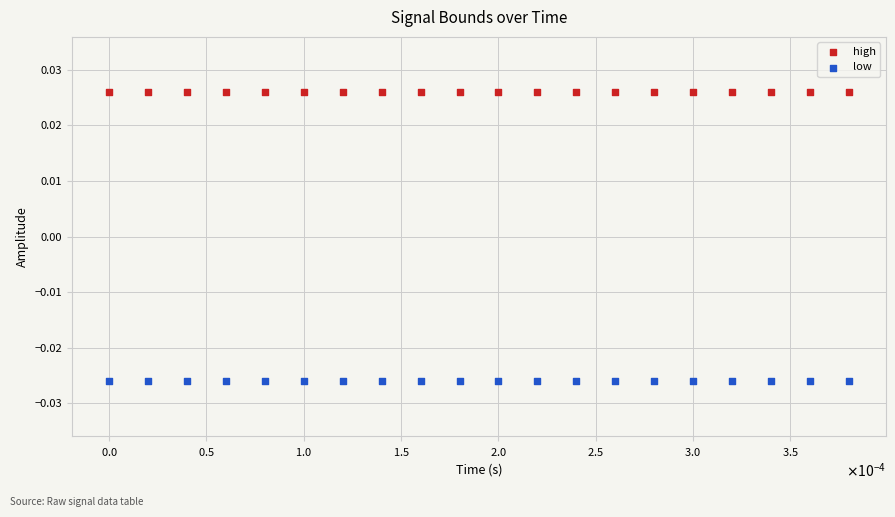

Which series contains the lowest Y value?

low